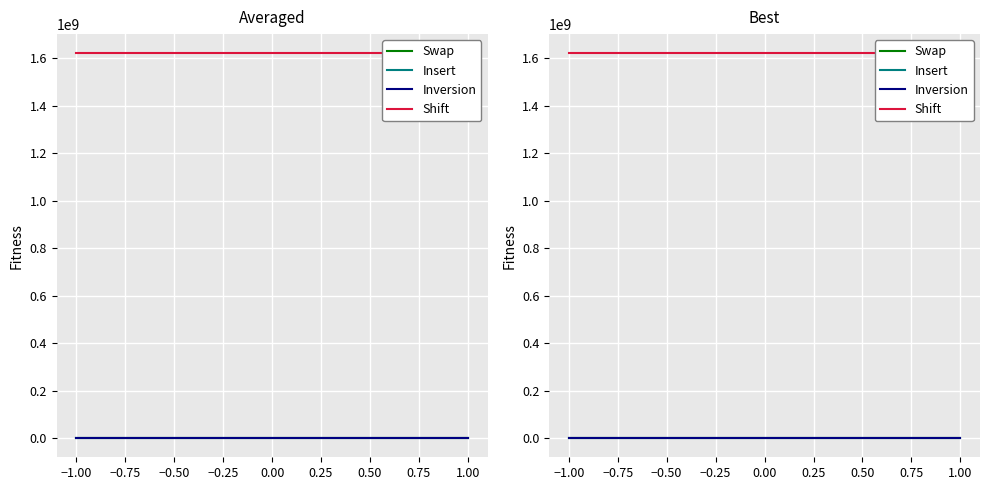

Count the number of categories in the chart.

2